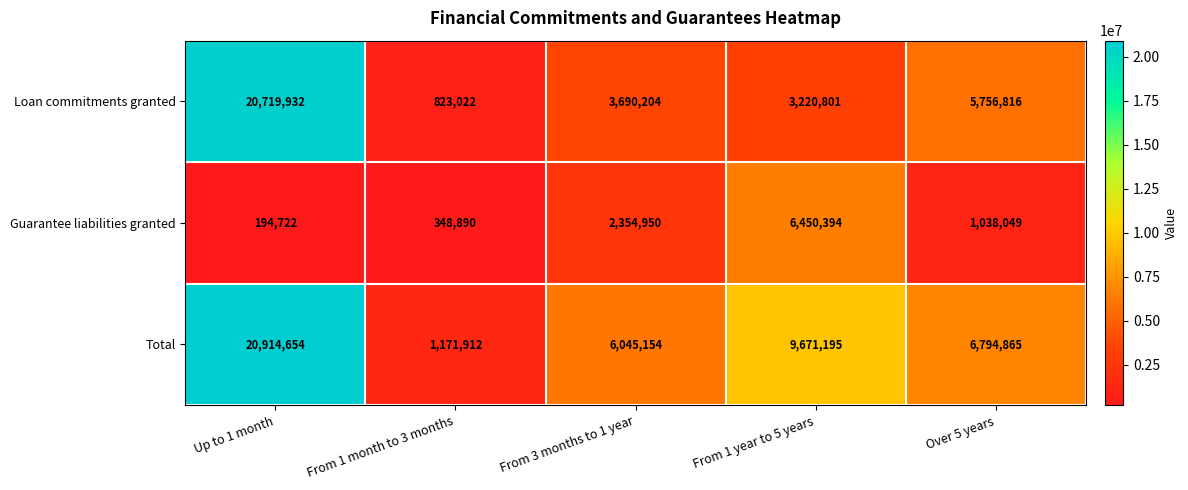

Which label corresponds to the largest value in the chart?

Up to 1 month